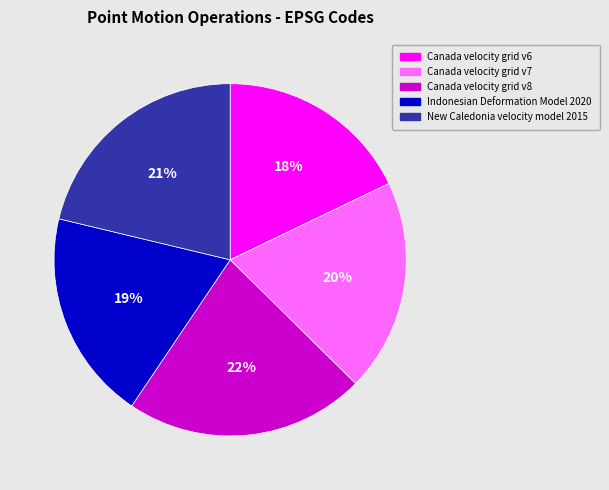

Does Indonesian Deformation Model 2020 represent more than half of the total?

No